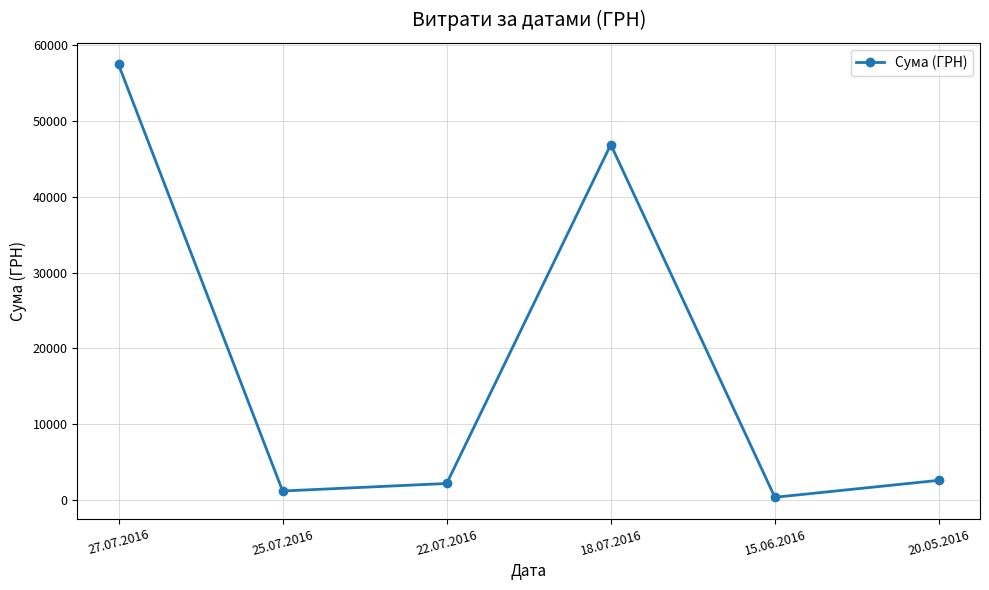

What is the average value?

18456.3